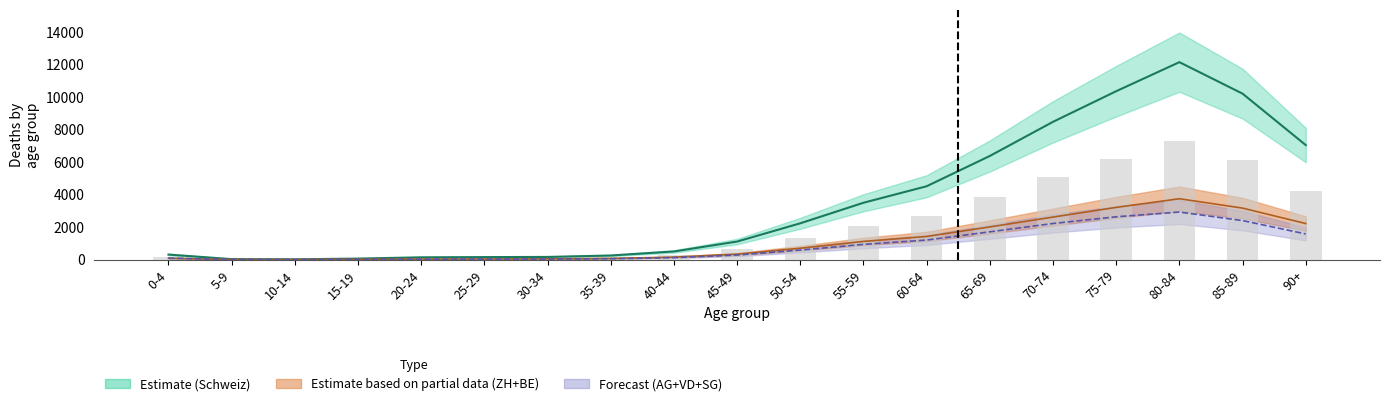

How many values in the BE series exceed 671?

10